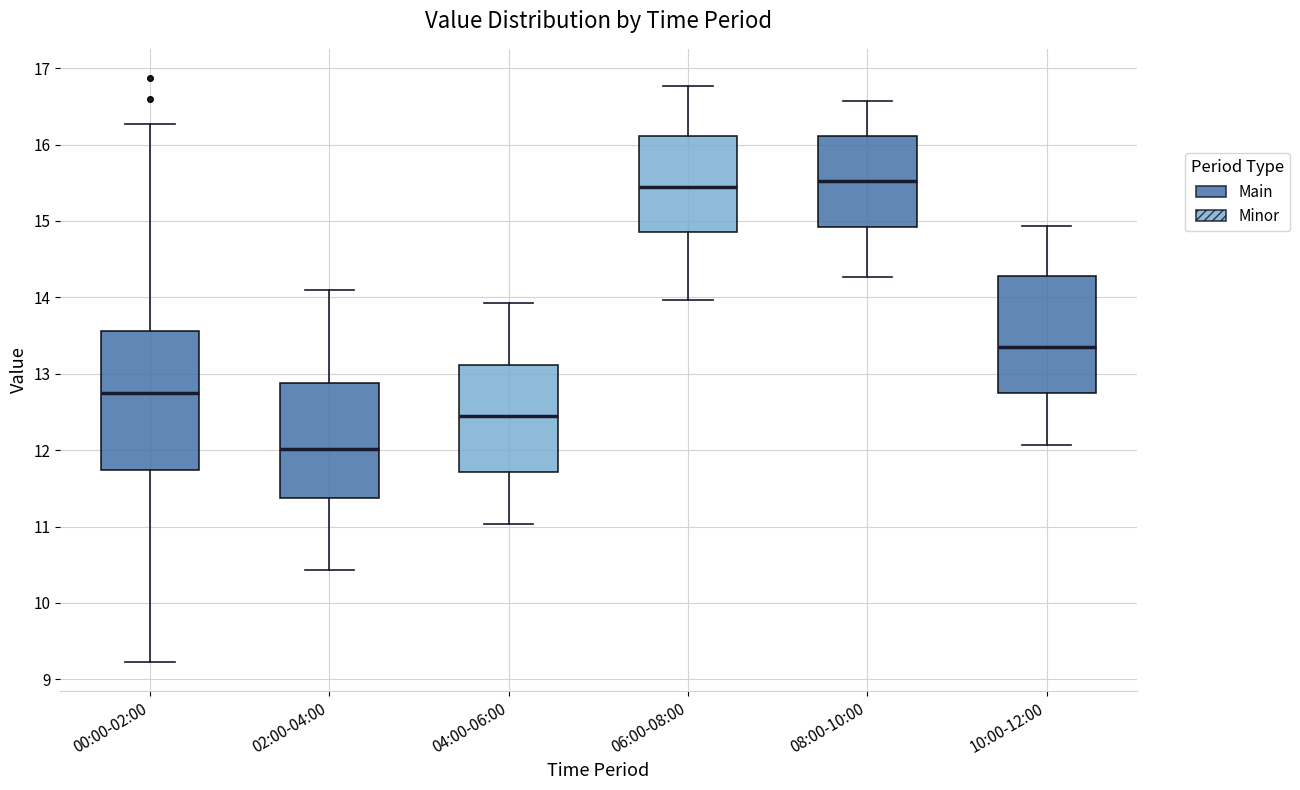

Reading left to right, transcribe this box plot: for each box, give where its median line is, the range the box spans, and where its two whiskers end, as read against the y-axis. The values are not printed on the chart, so give them approximately, as read against the axis.

00:00-02:00: median 12.8, box 11.7 to 13.6, whiskers 9.2 to 16.3
02:00-04:00: median 12.0, box 11.4 to 12.9, whiskers 10.4 to 14.1
04:00-06:00: median 12.5, box 11.7 to 13.1, whiskers 11.0 to 13.9
06:00-08:00: median 15.5, box 14.9 to 16.1, whiskers 14.0 to 16.8
08:00-10:00: median 15.5, box 14.9 to 16.1, whiskers 14.3 to 16.6
10:00-12:00: median 13.4, box 12.7 to 14.3, whiskers 12.1 to 14.9